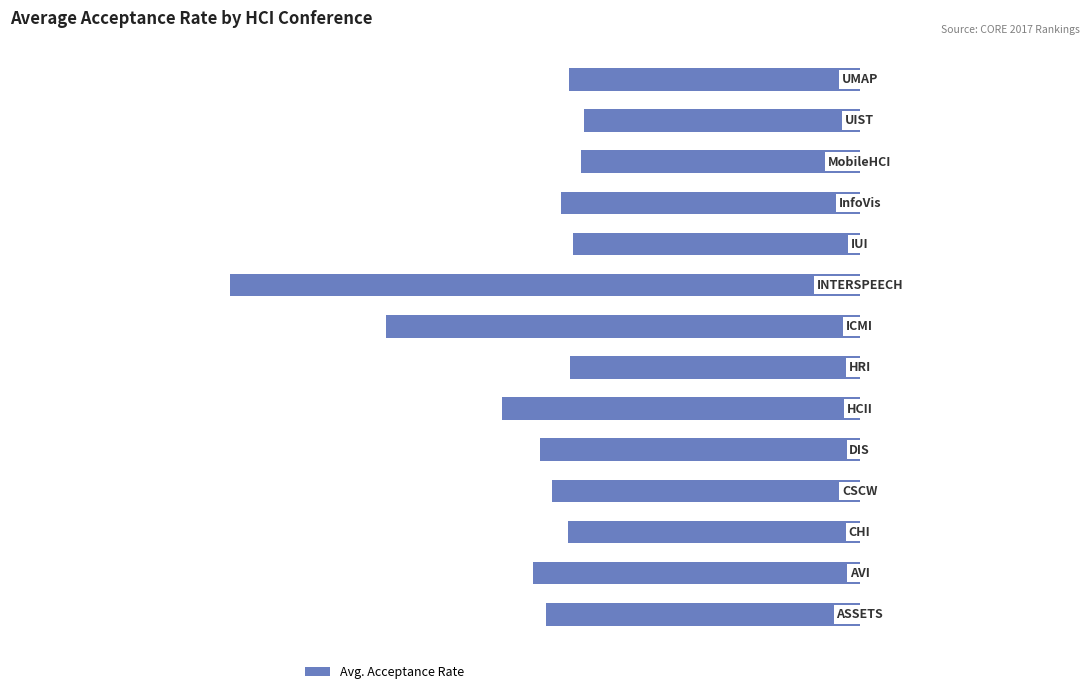

Does the chart contain any negative values?

Yes